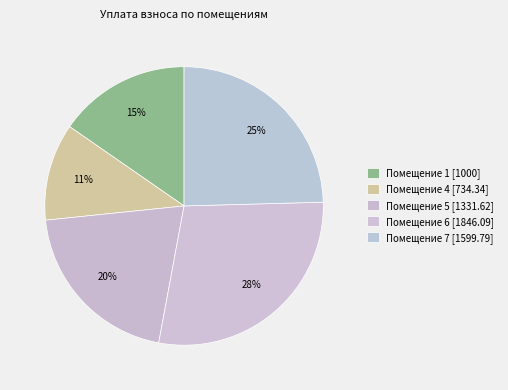

How many segments does this pie chart have?

5